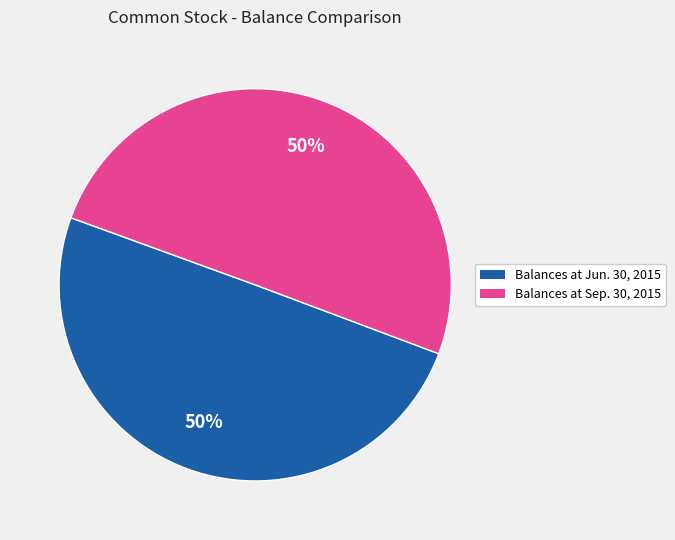

Do Balances at Jun. 30, 2015 and Balances at Sep. 30, 2015 together represent more than half of the pie?

Yes